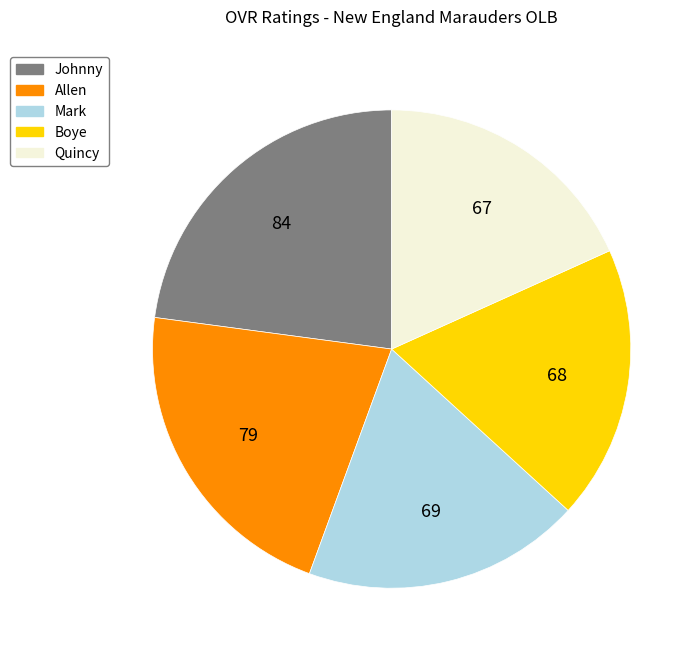

Is Johnny the majority of the pie?

No